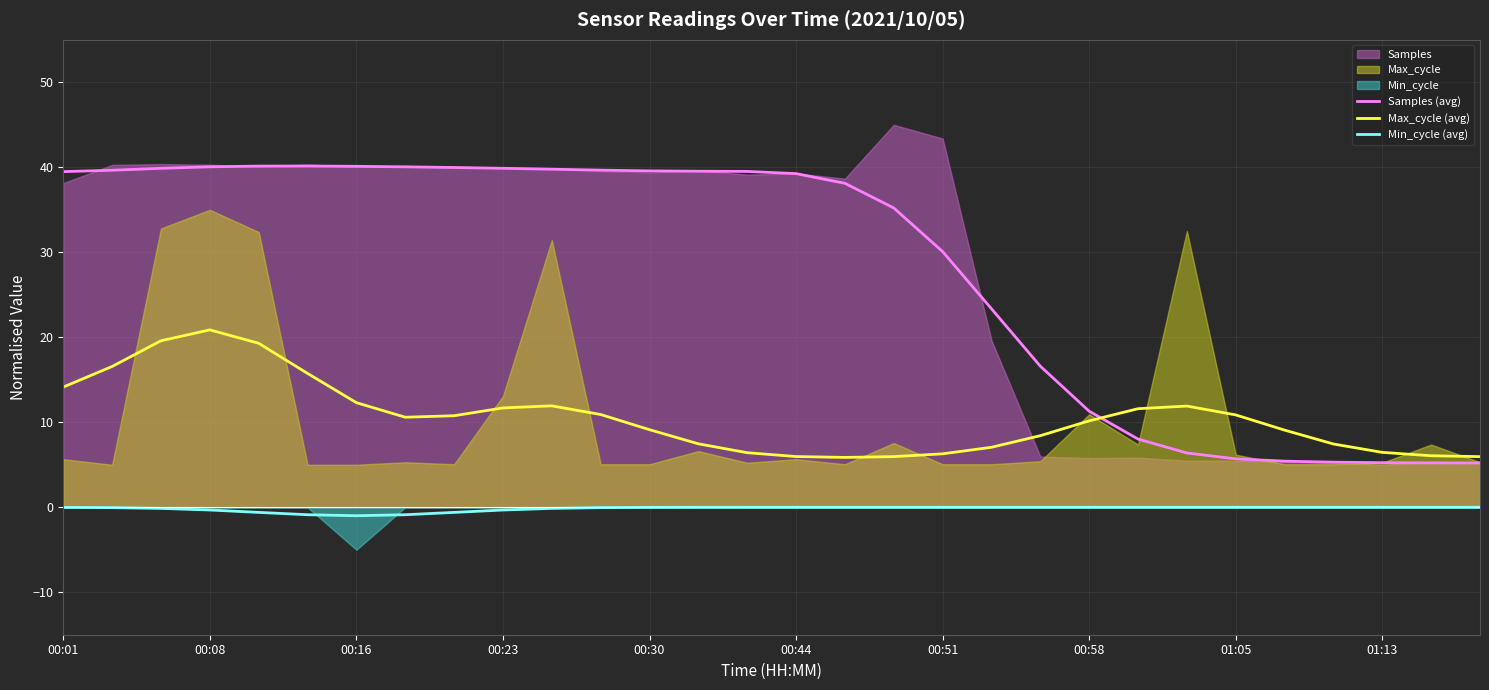

Is the value of Samples (avg) at 00:30 greater than the value of Max_cycle (avg) at 00:30?

Yes